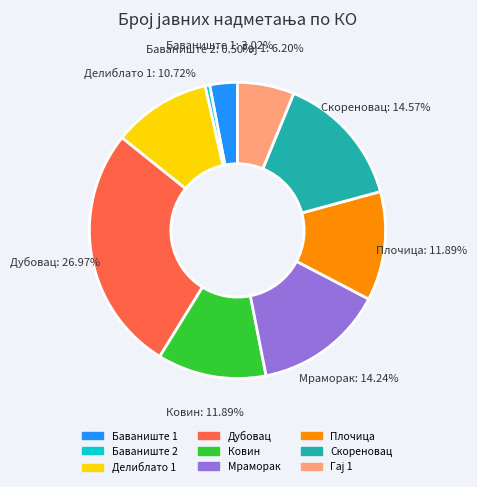

To the nearest percent, what is the combined percentage of Делиблато 1 and Баваниште 2?

11%